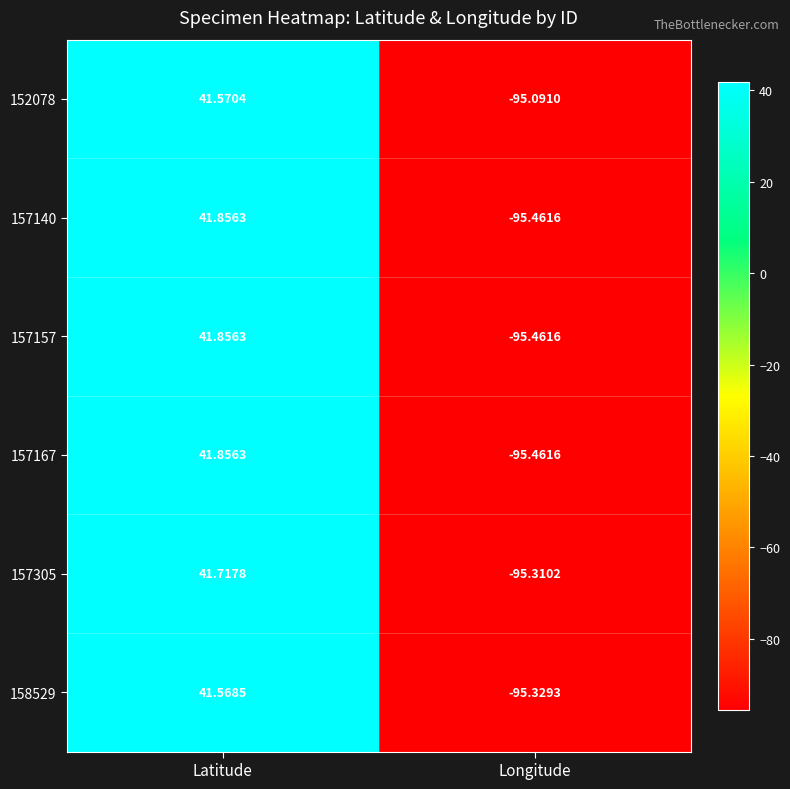

At which category is the sum across all series the highest?

Latitude